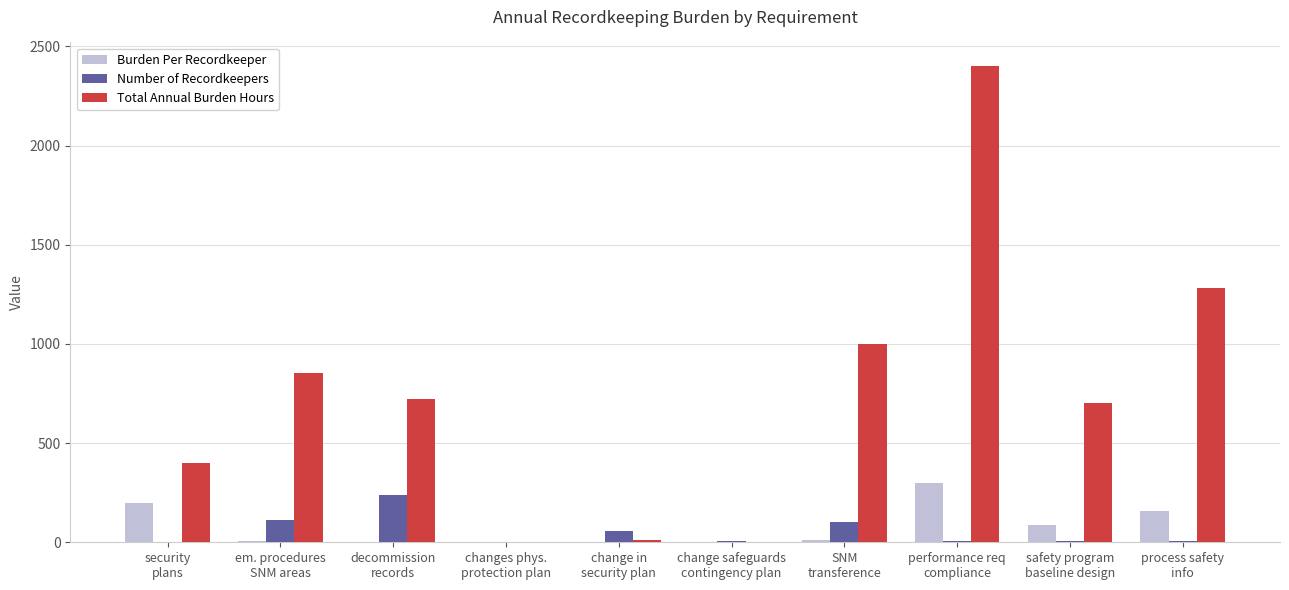

Which series has the largest total across all categories?

Total Annual Burden Hours